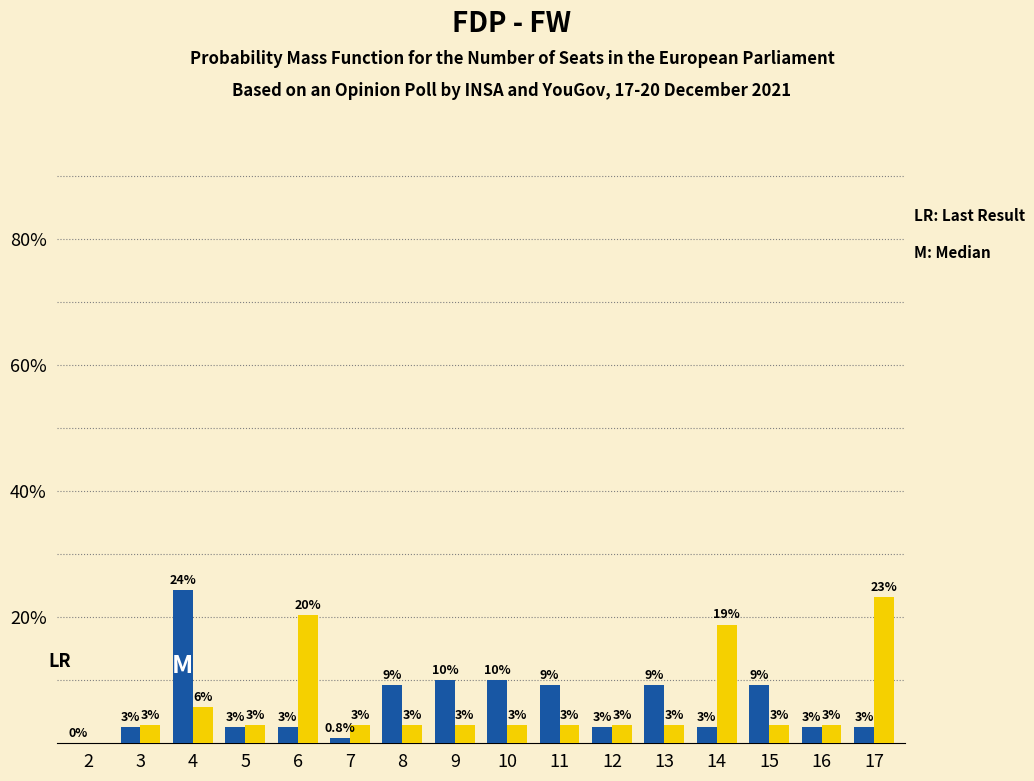

How many groups of bars are there?

16